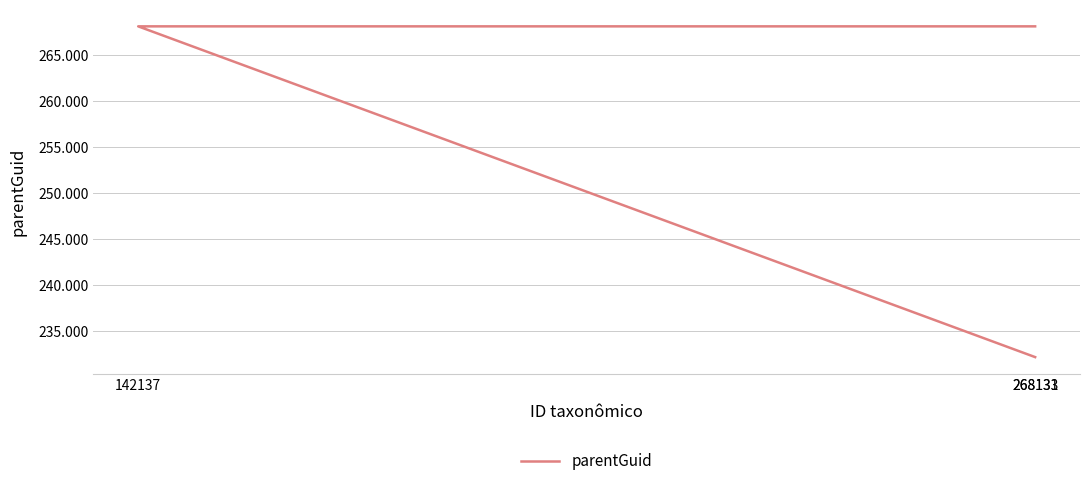

Rank the categories by value from lowest to highest.

268133, 142137, 268131